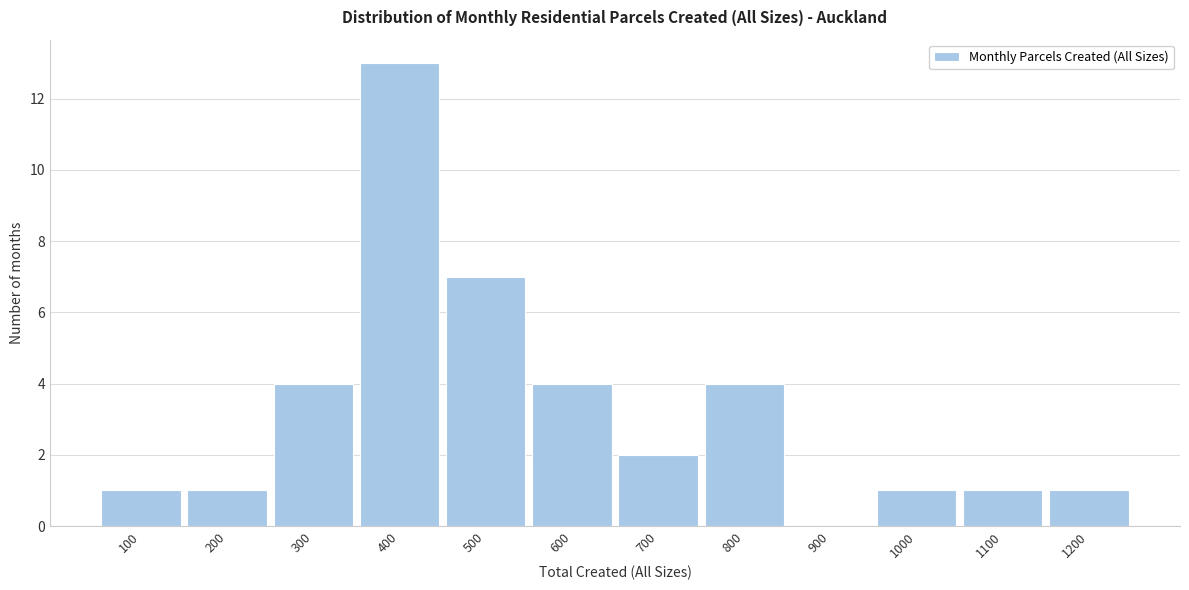

Reading left to right, extract all data points from this chart.

100=1	200=1	300=4	400=13	500=7	600=4	700=2	800=4	900=0	1000=1	1100=1	1200=1